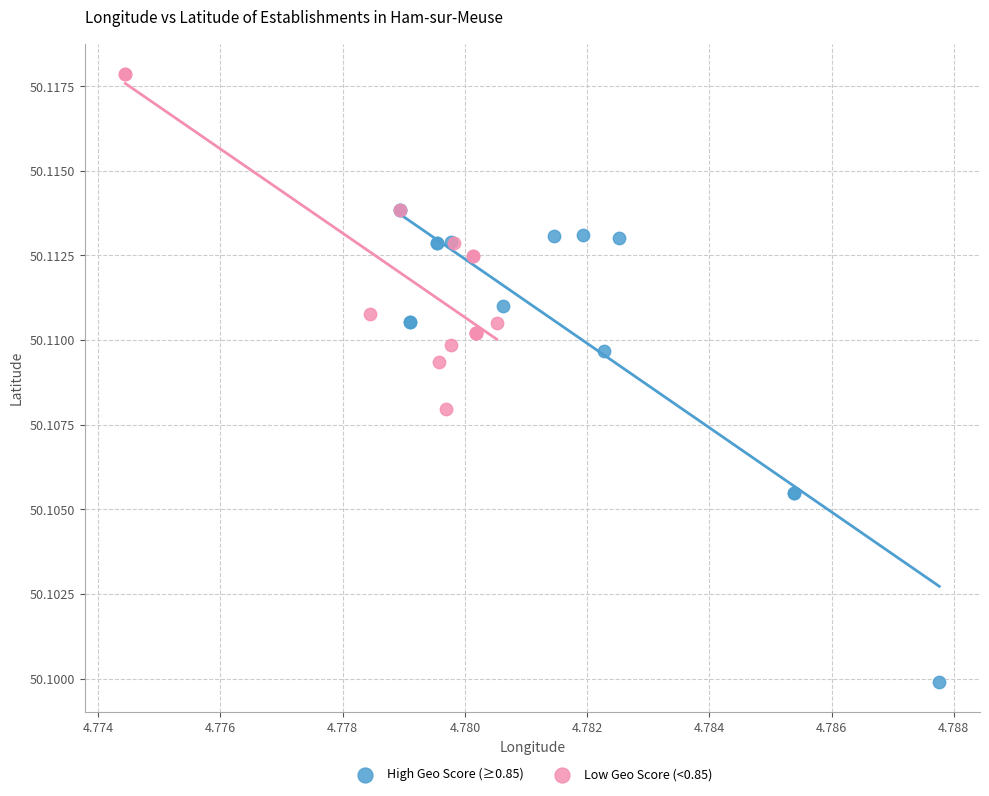

Which series contains the lowest Y value?

High Geo Score (≥0.85)